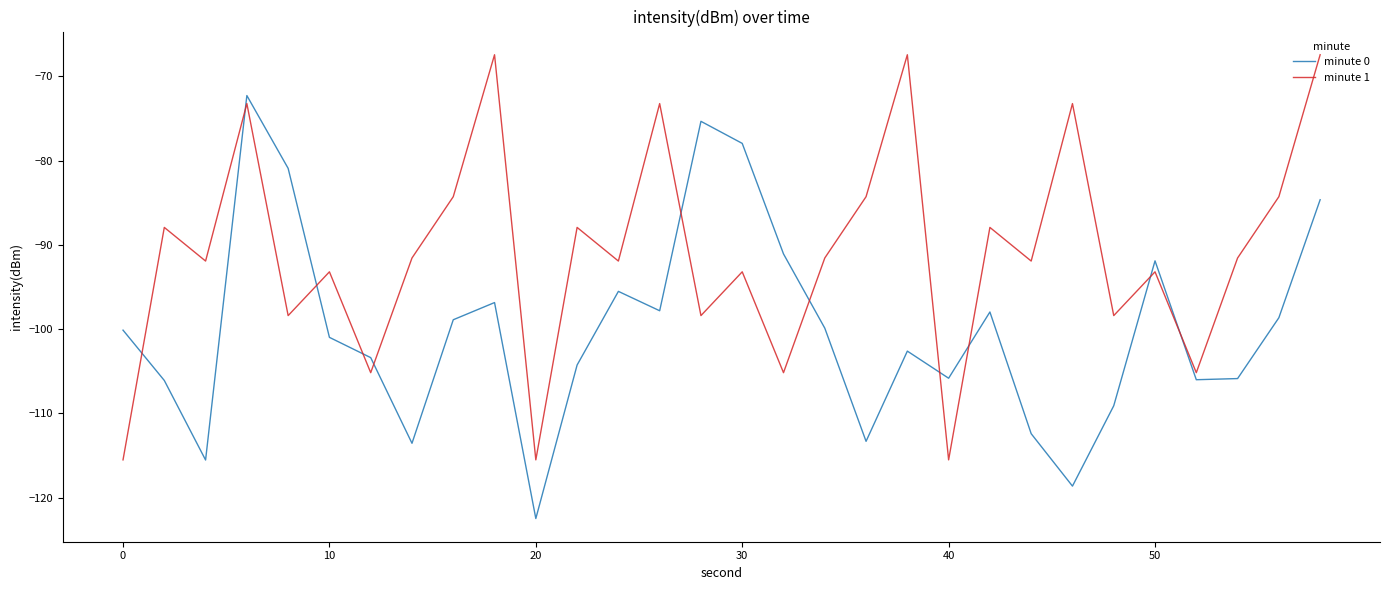

What is the difference between the maximum and minimum values in the minute 1 series?

48.1